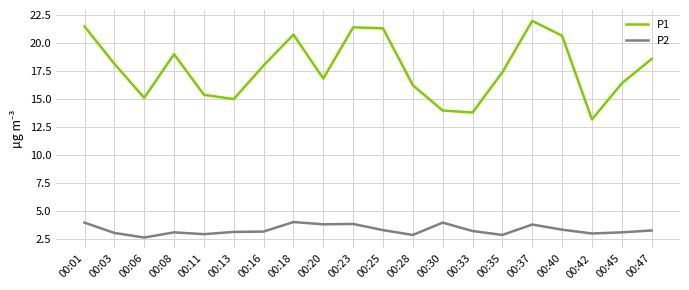

True or false: P1 and P2 cross at least once.

False